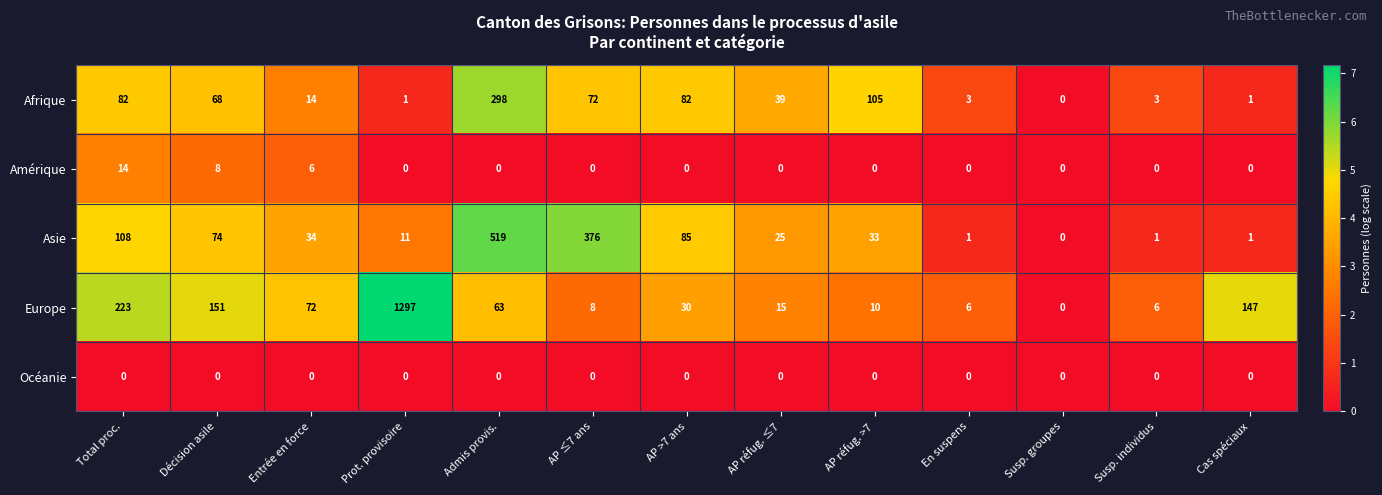

What is the maximum value for Asie?

519